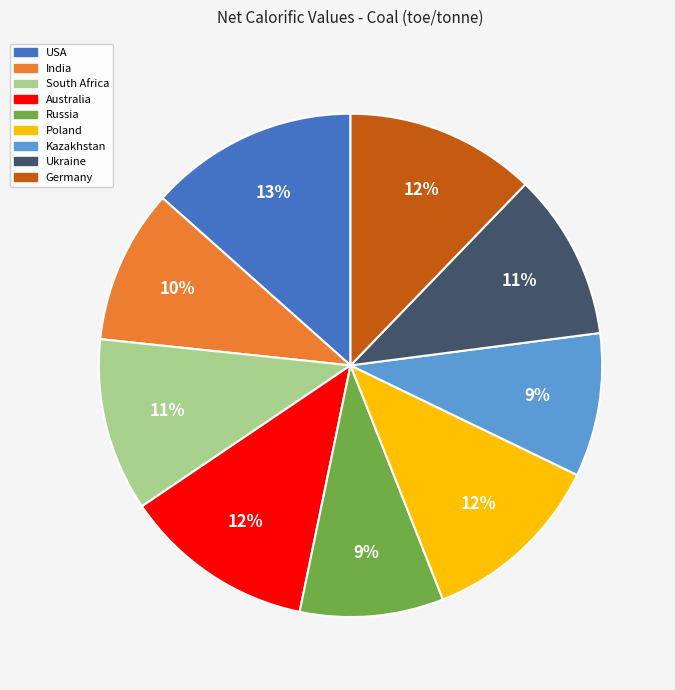

Which slice is the largest?

USA